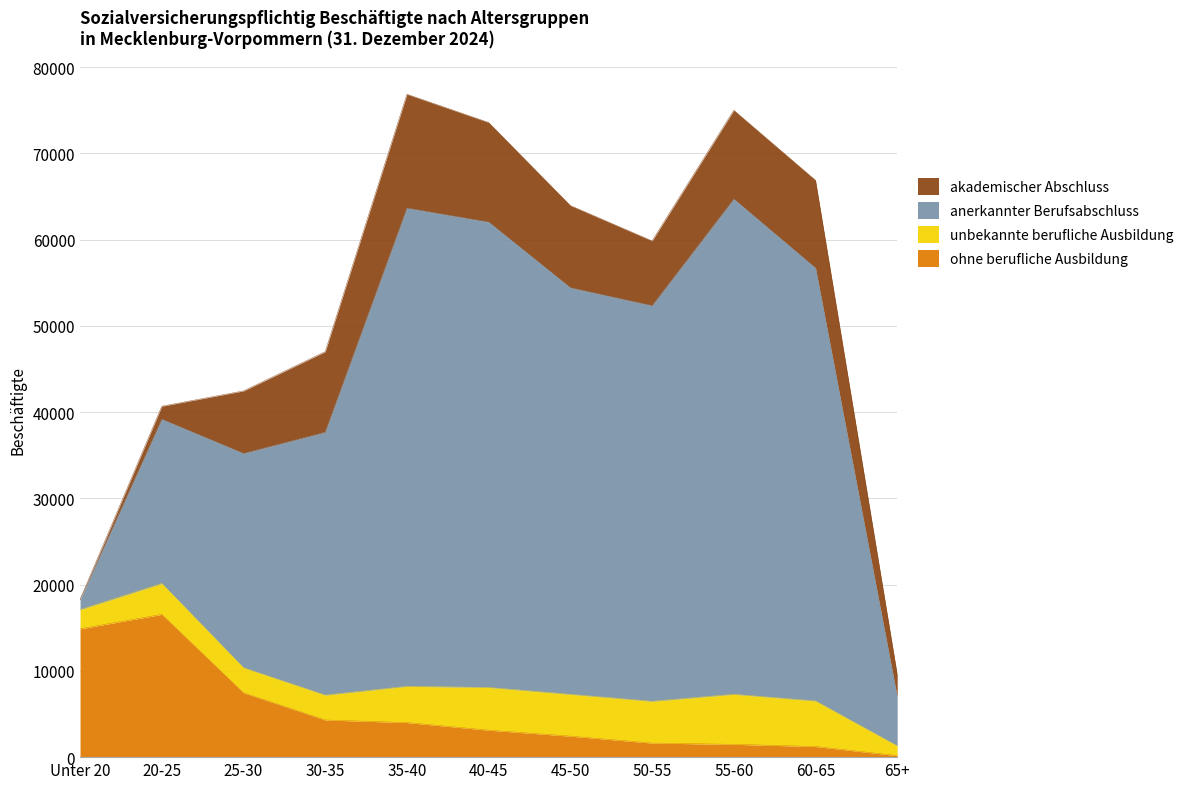

The value of ohne berufliche Ausbildung at Unter 20 is 14875. True or false?

True